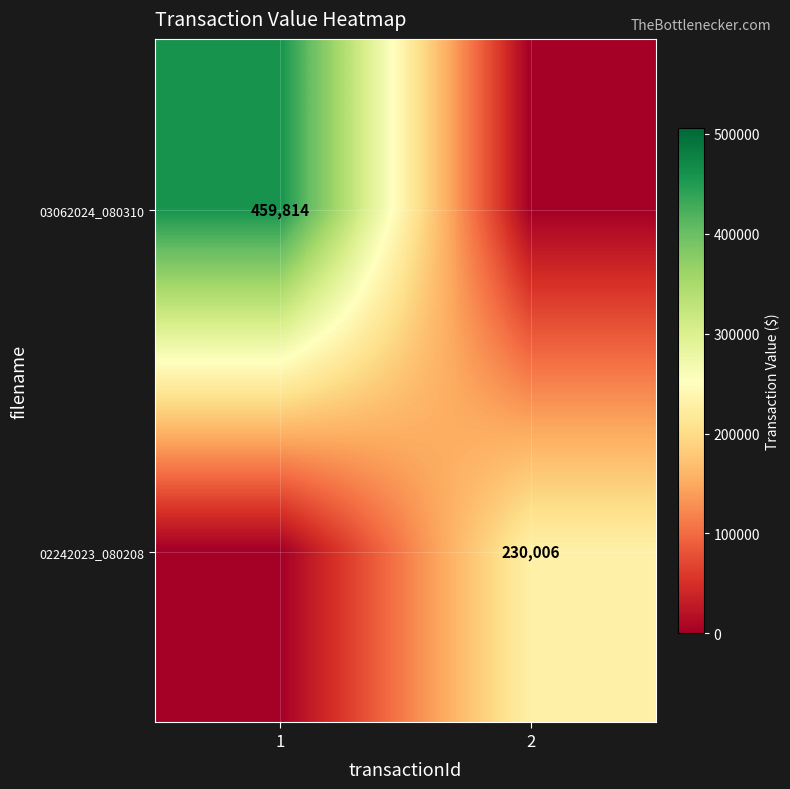

Which label corresponds to the smallest value in the chart?

2